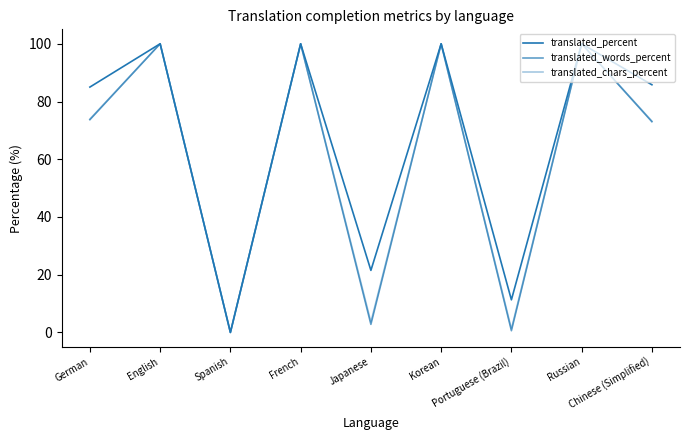

How many lines are shown in the chart?

3